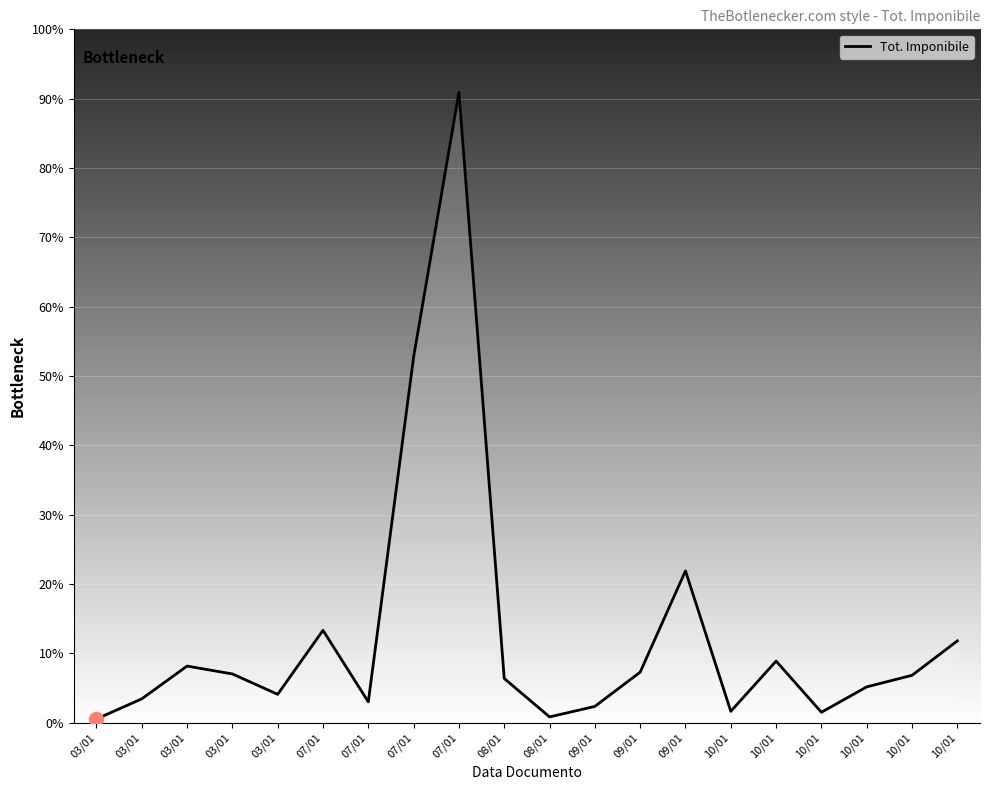

What is the change in value from 07/01 to 09/01?

-19911.3